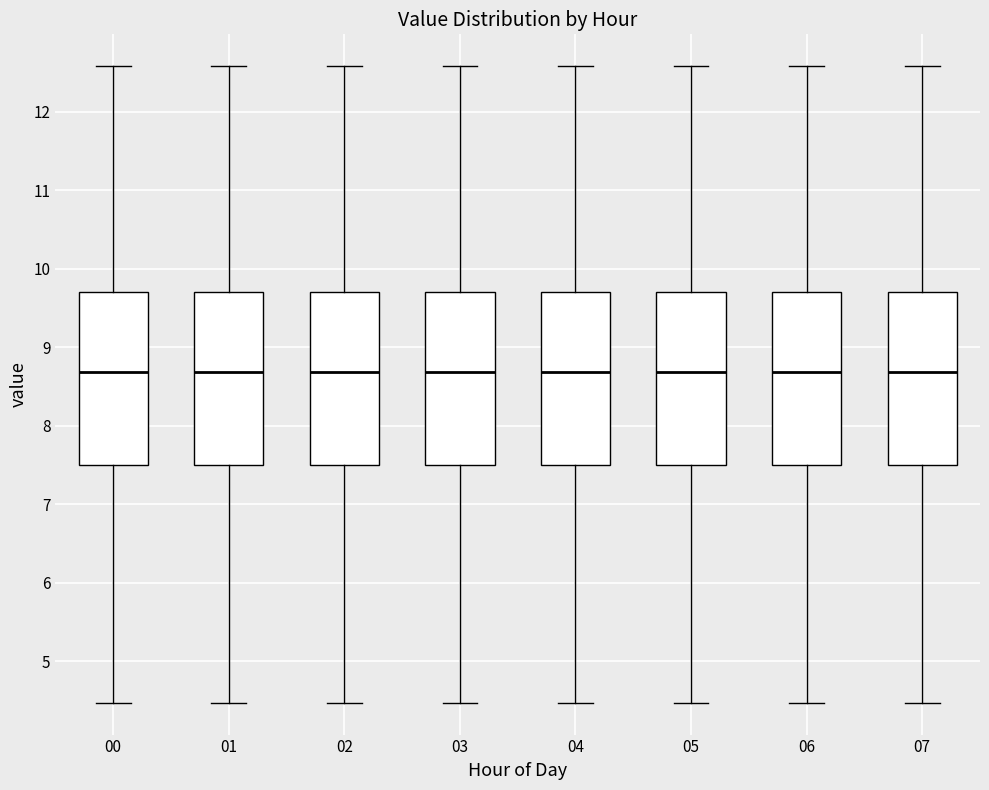

Reading left to right, read every box against the y-axis: the position of its median line, the range the box covers, and the ends of its whiskers. The values are not printed on the chart, so give them approximately, as read against the axis.

00: median 8.7, box 7.5 to 9.7, whiskers 4.5 to 12.6
01: median 8.7, box 7.5 to 9.7, whiskers 4.5 to 12.6
02: median 8.7, box 7.5 to 9.7, whiskers 4.5 to 12.6
03: median 8.7, box 7.5 to 9.7, whiskers 4.5 to 12.6
04: median 8.7, box 7.5 to 9.7, whiskers 4.5 to 12.6
05: median 8.7, box 7.5 to 9.7, whiskers 4.5 to 12.6
06: median 8.7, box 7.5 to 9.7, whiskers 4.5 to 12.6
07: median 8.7, box 7.5 to 9.7, whiskers 4.5 to 12.6